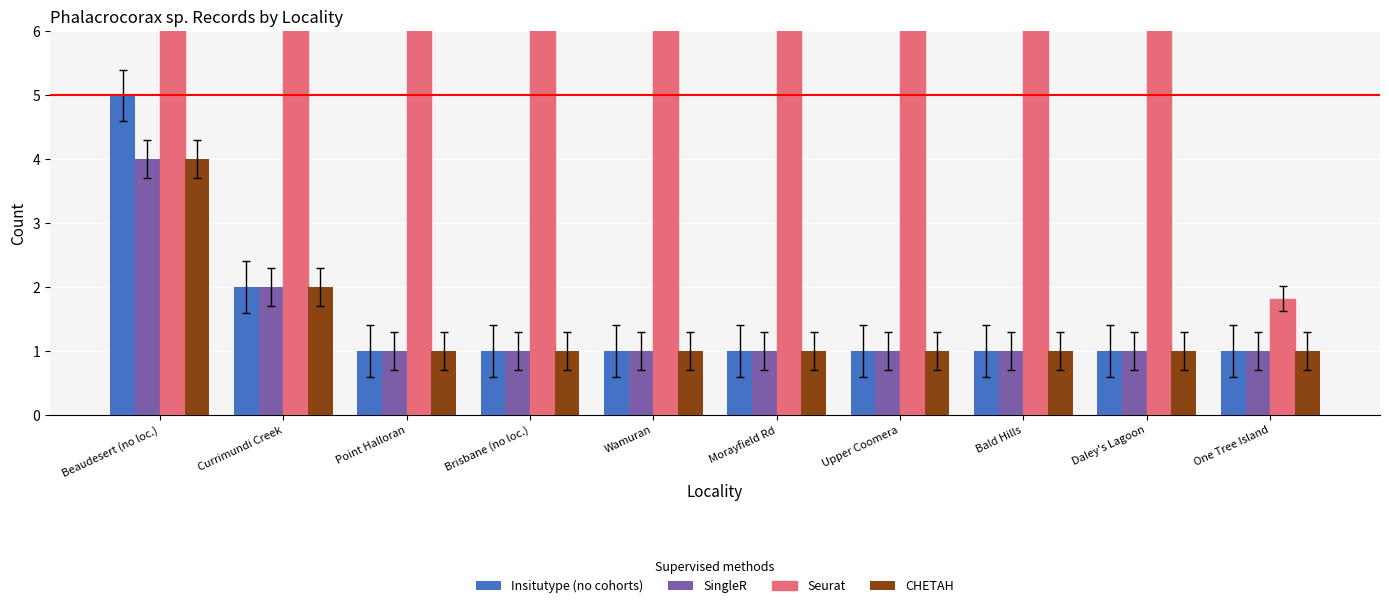

Between Bald Hills and Currimundi Creek, which is larger?

Currimundi Creek